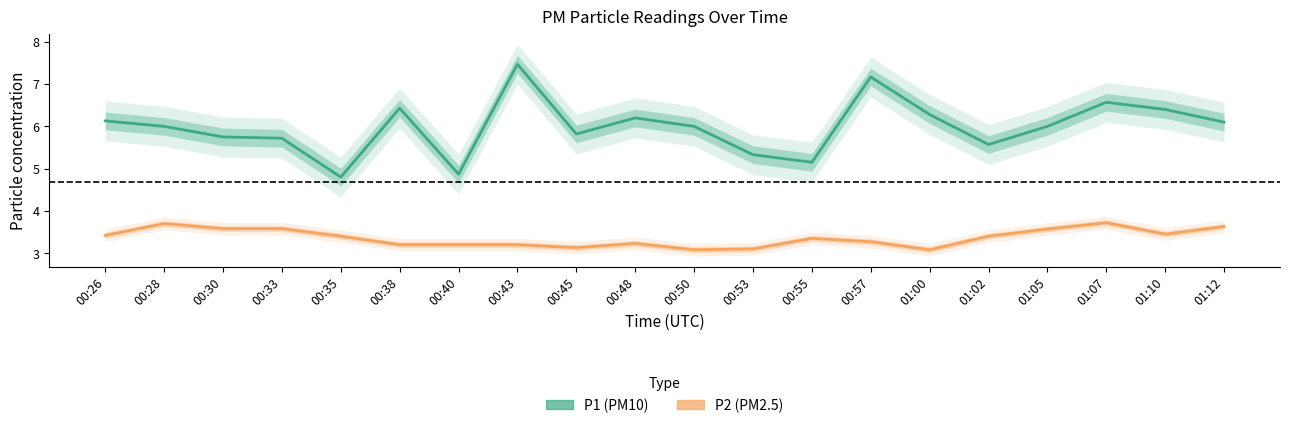

Is it true that P1 (PM10) equals 10.4 at 01:07?

False